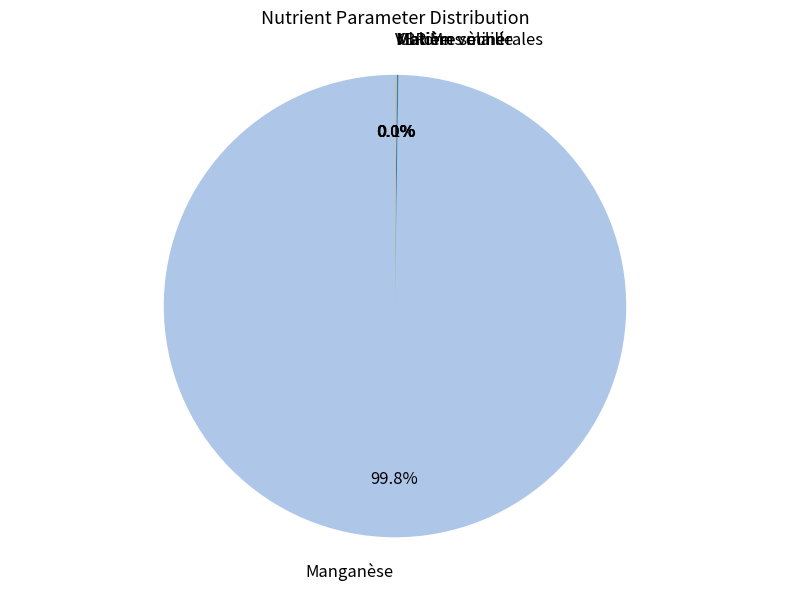

Which category has the biggest portion of the pie?

Manganèse